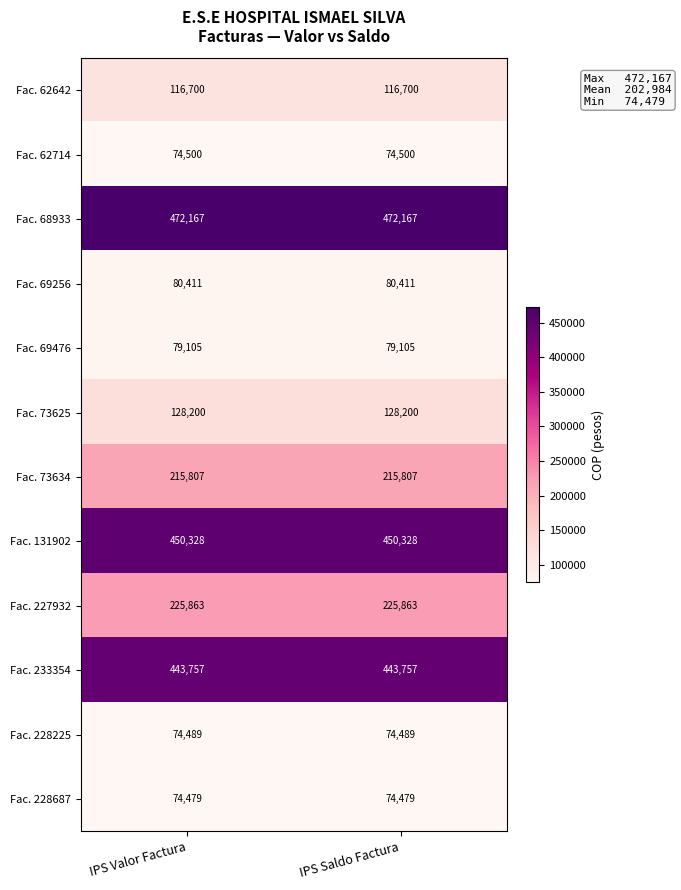

What is the total value across all series at IPS Saldo Factura?

2435806